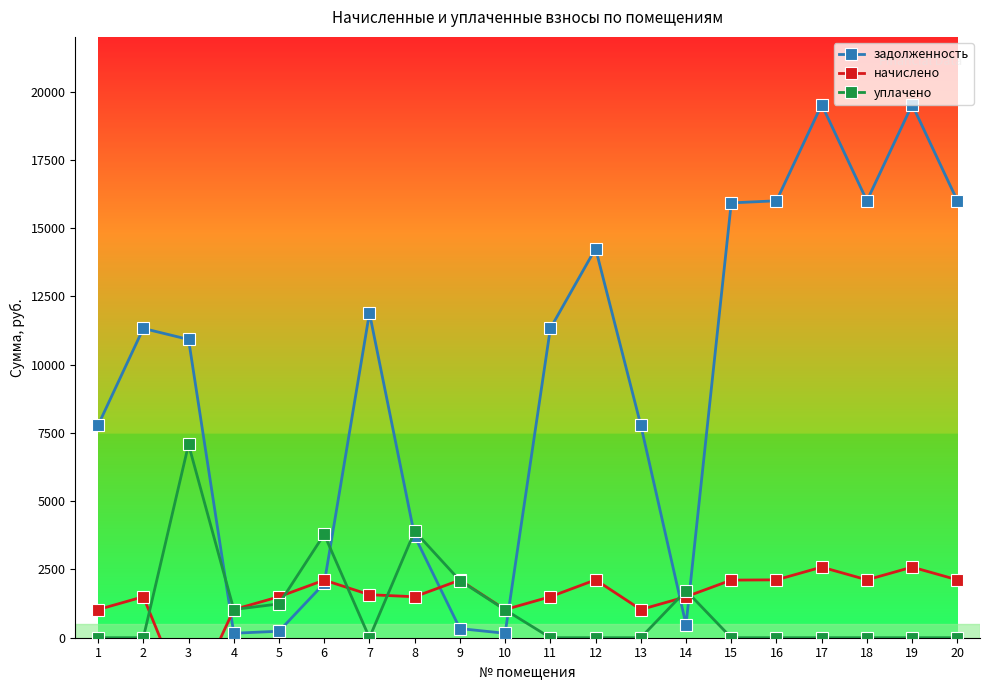

Between which two adjacent categories do задолженность and начислено first intersect?

3 and 4